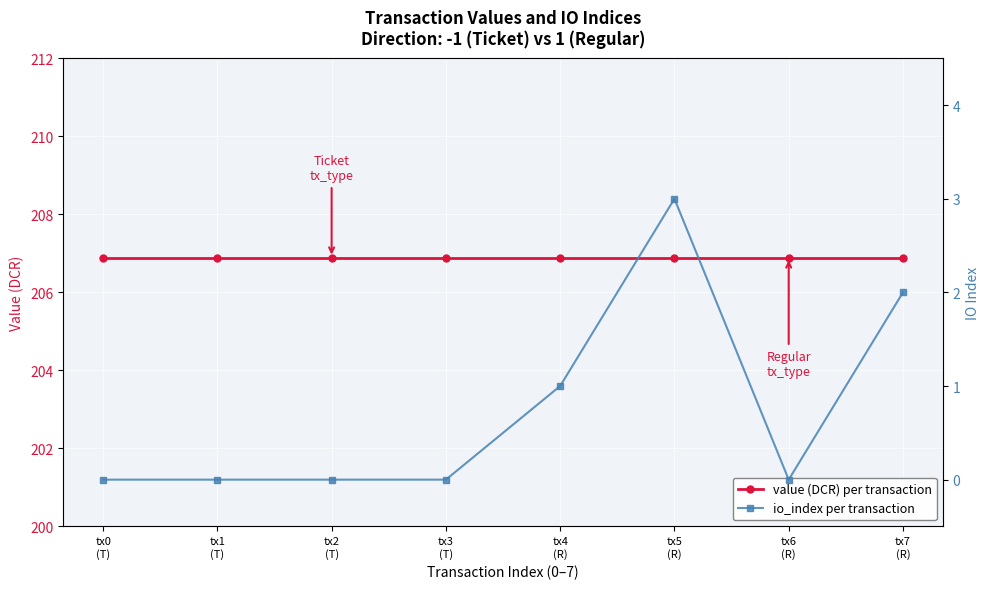

What is the label of the 8th point from the right?

tx0
(T)